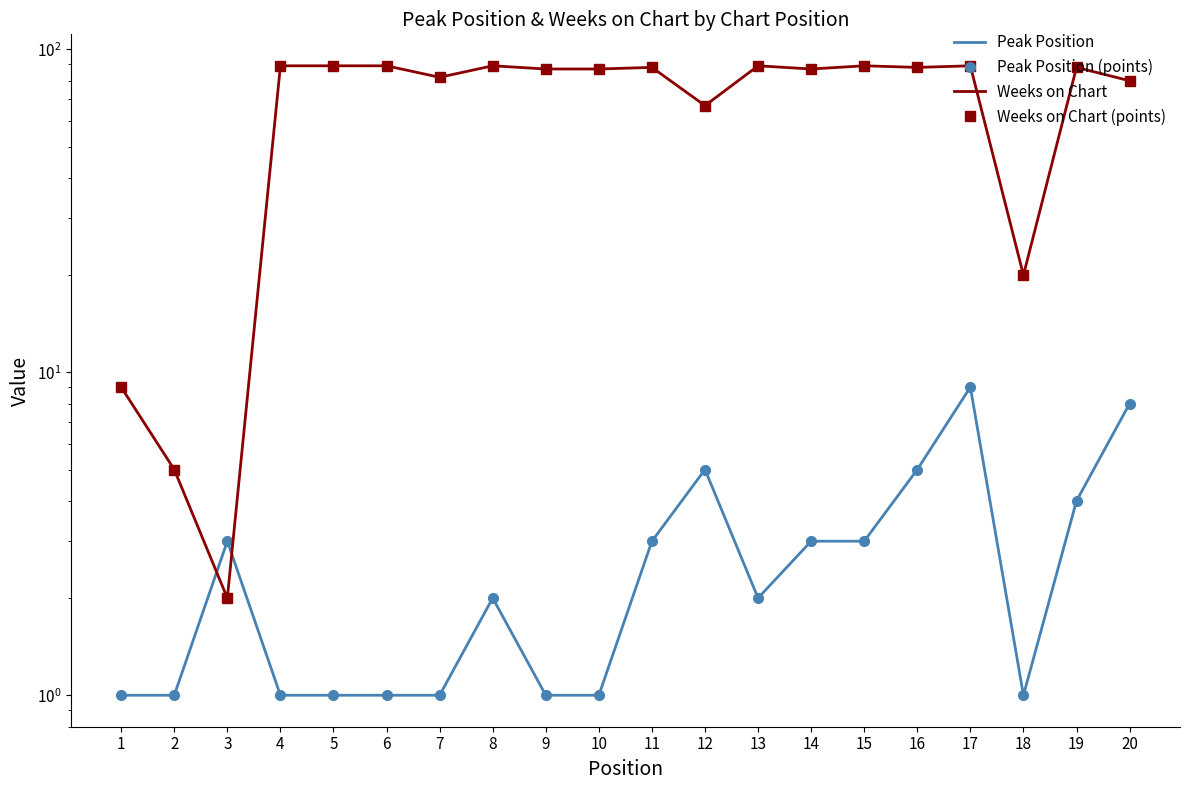

How many categories are shown in the chart?

20